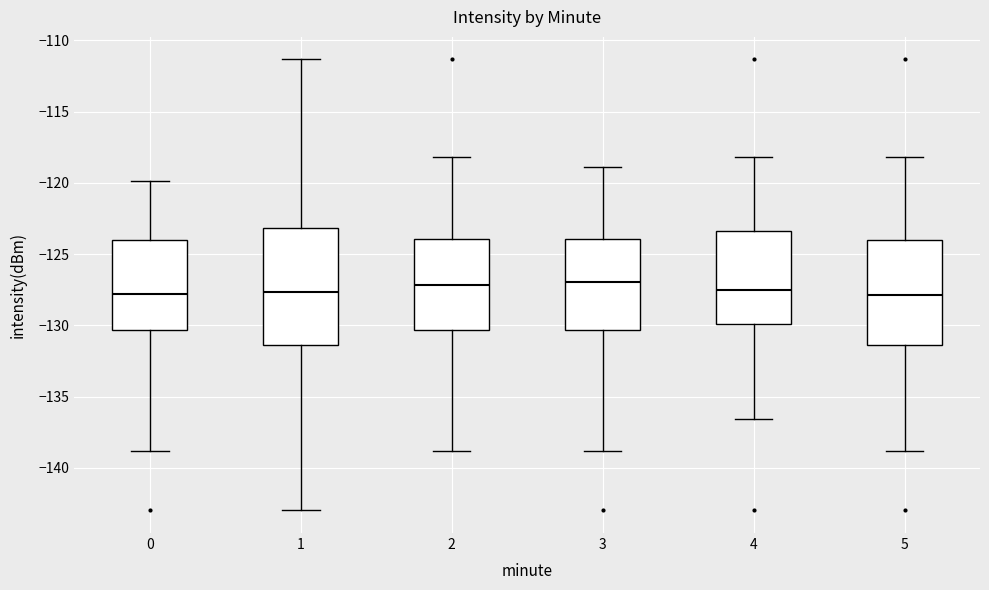

Which box is the tallest, from its lower edge to its upper edge?

1